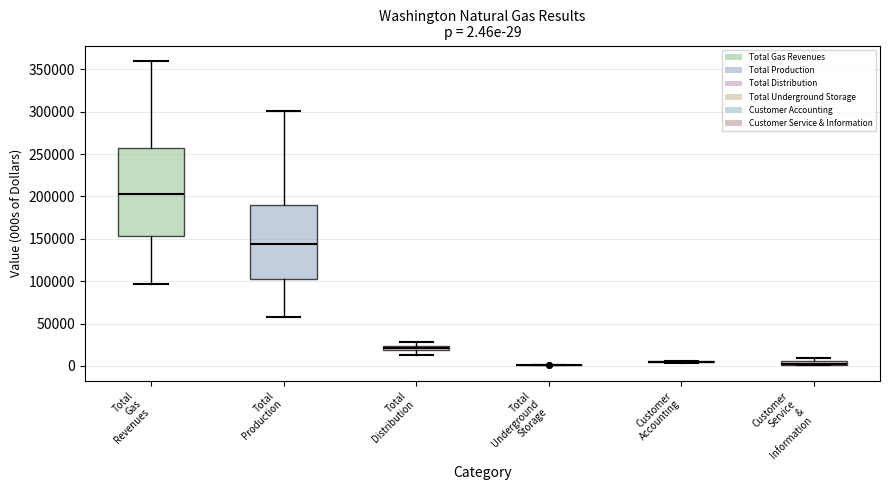

Comparing the boxes themselves (not the whiskers), which one is the tallest?

Total Gas Revenues